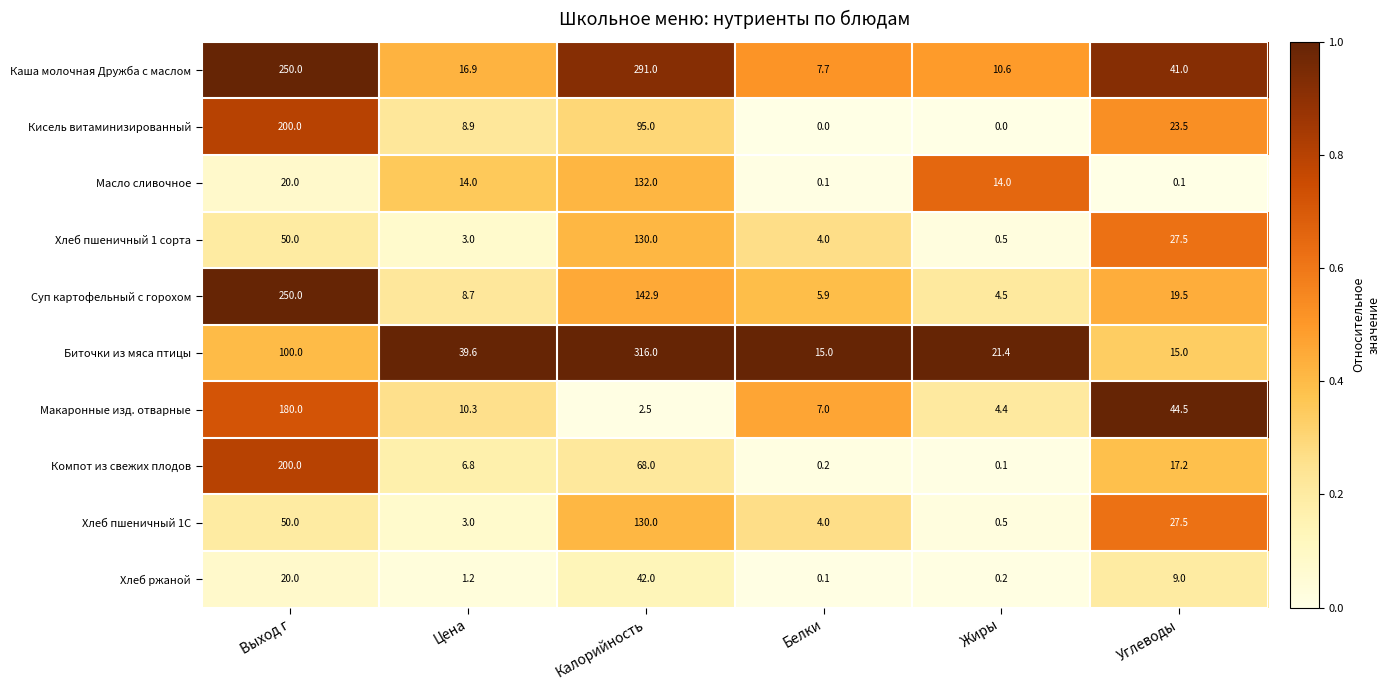

Which series has the largest total across all categories?

Каша молочная Дружба с маслом